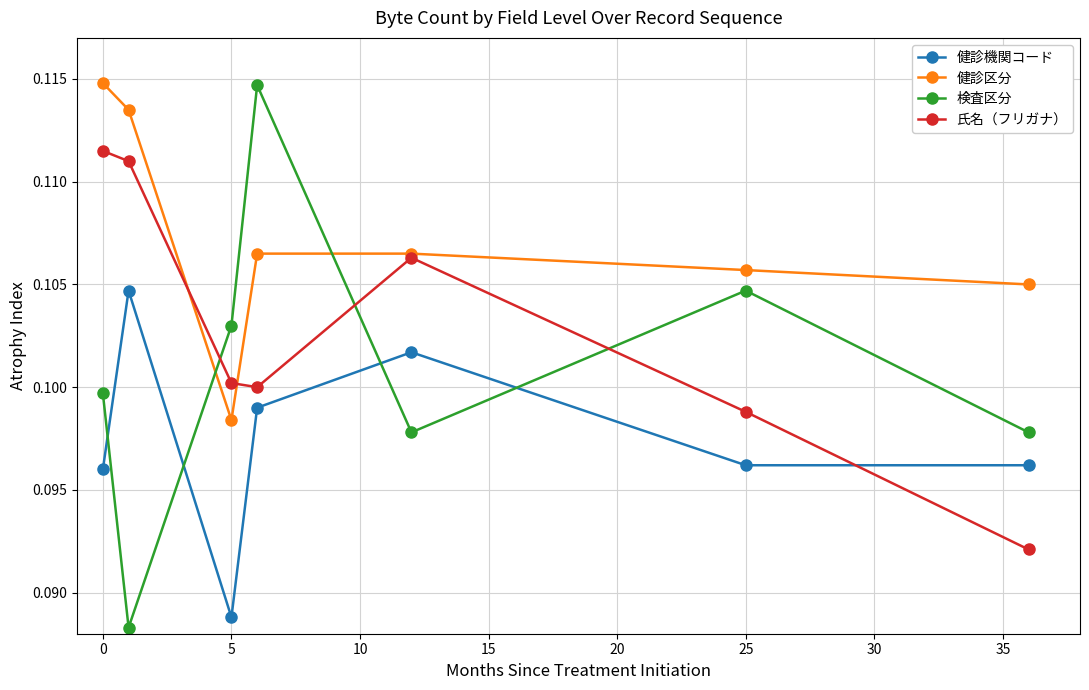

How many intersections are there between 検査区分 and 健診区分?

2